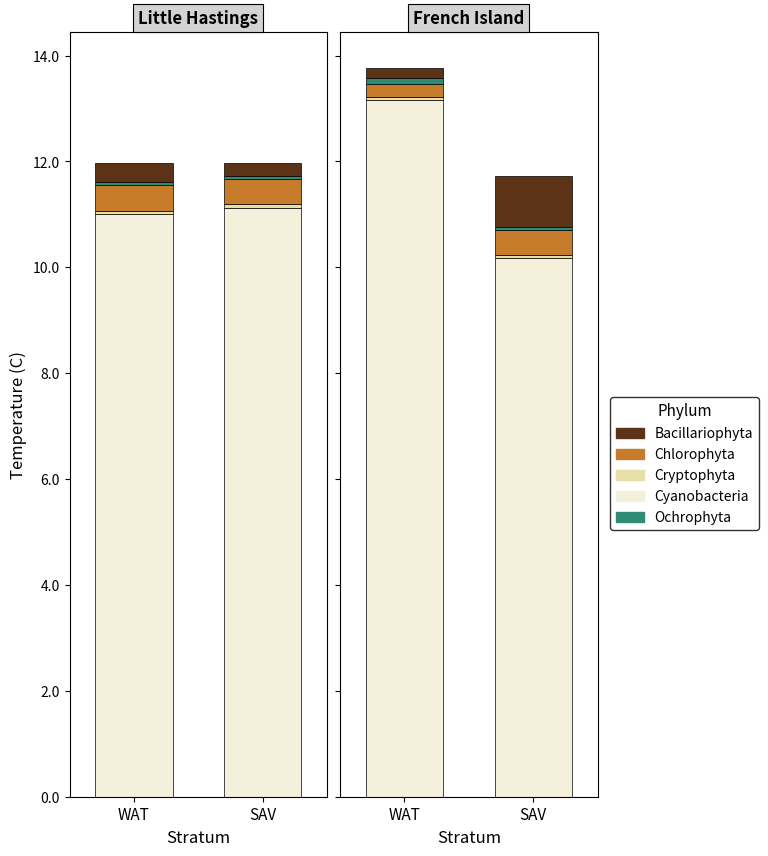

What position from the right is WAT?

2